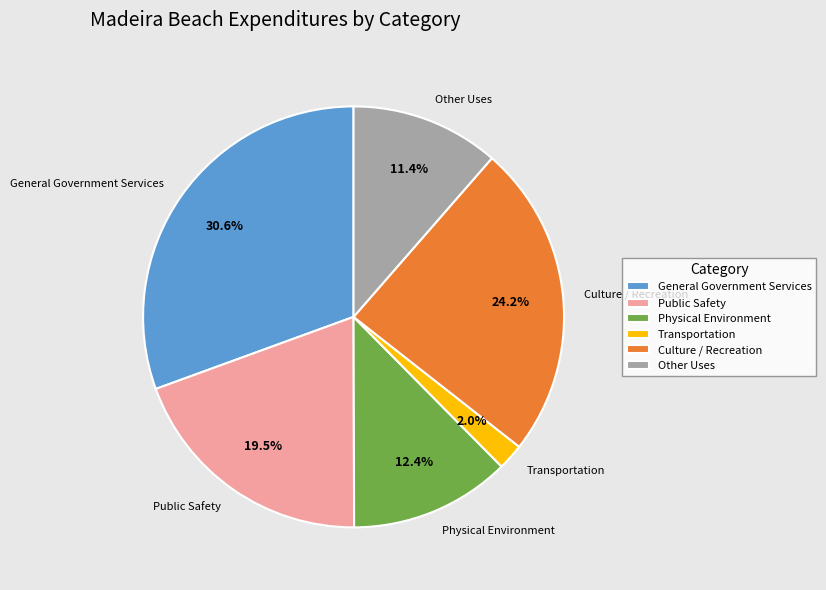

What portion of the pie excludes Physical Environment?

87.6%